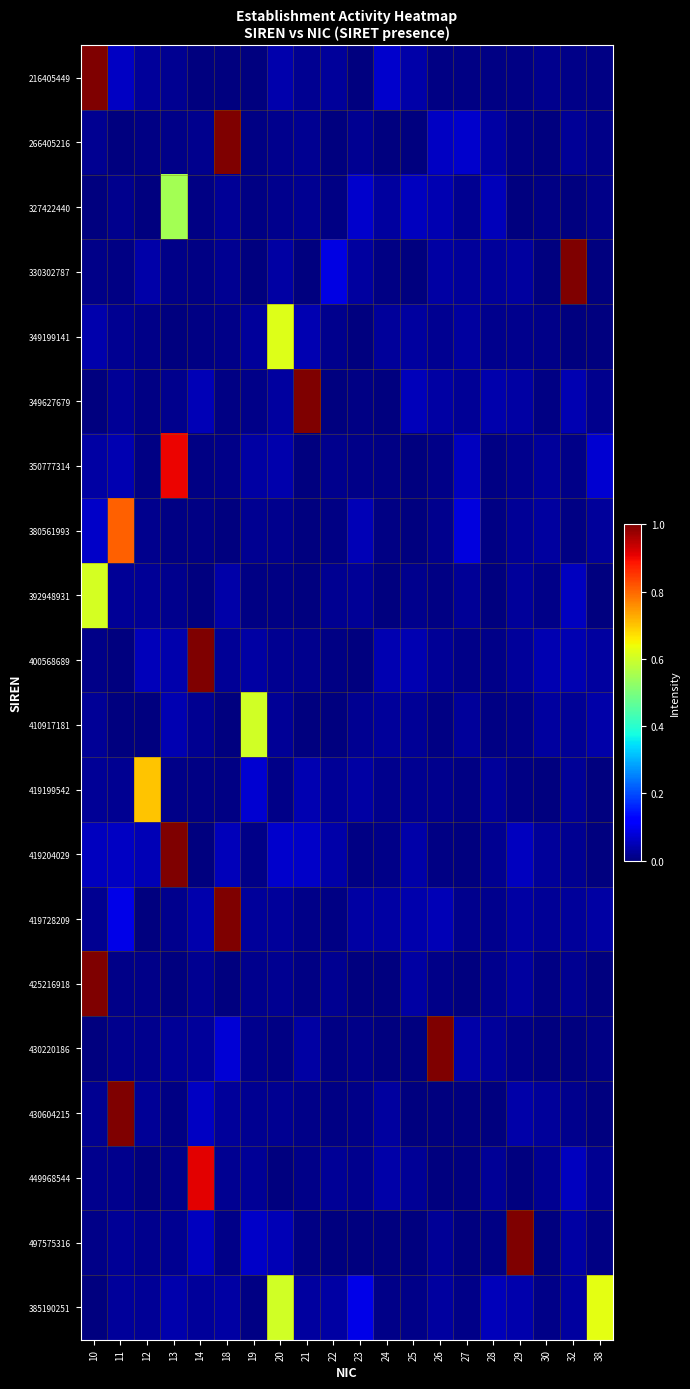

Rank the series by their maximum value, from lowest to highest.

327422440, 410917181, 392948931, 349199141, 385190251, 419199542, 380561993, 350777314, 449968544, 216405449, 266405216, 330302787, 349627679, 400568689, 419204029, 419728209, 425216918, 430220186, 430604215, 497575316